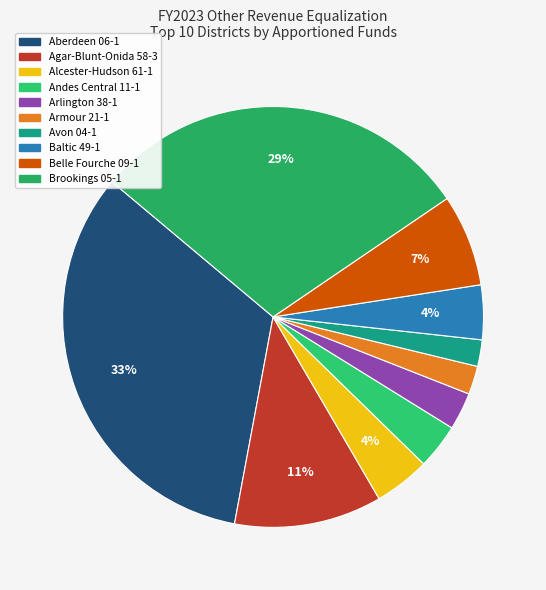

Combined, do Armour 21-1 and Belle Fourche 09-1 account for over 50%?

No